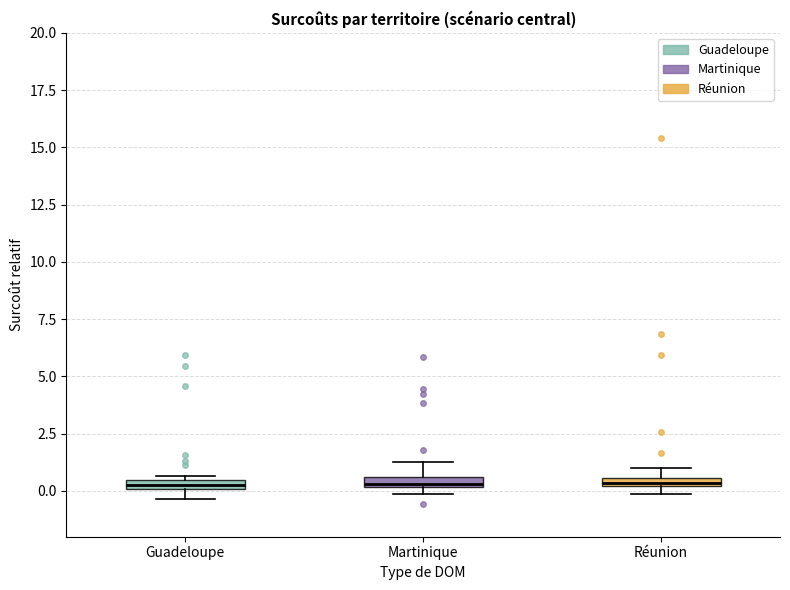

Where is the upper edge of the box for Guadeloupe on the y-axis? The values are not printed on the chart, so give them approximately, as read against the axis.

0.5